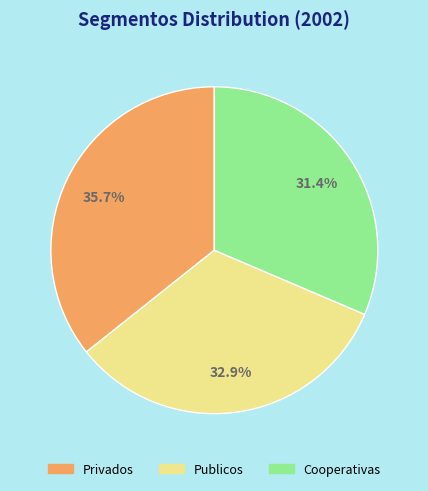

What is the ratio of the value at Cooperativas to the value at Publicos?

1.0